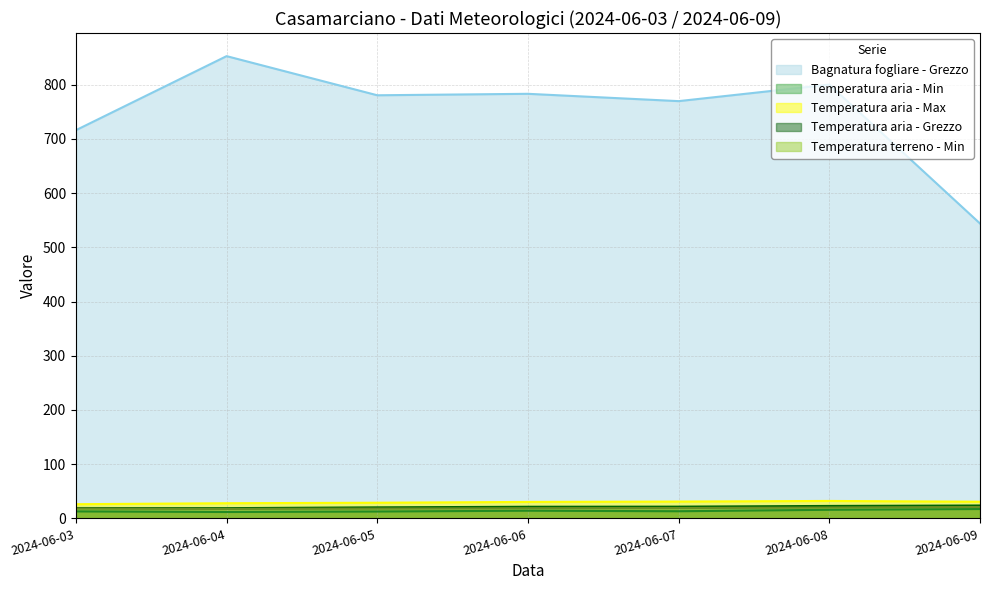

The Temperatura aria - Max series shows 28.9 at 2024-06-05. True or false?

True